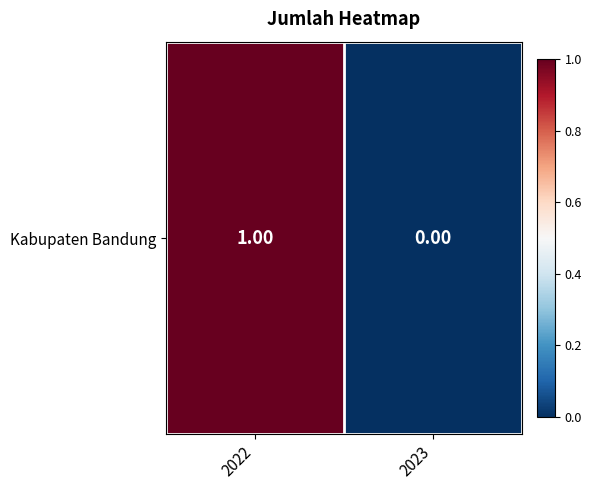

Count the number of data series in this chart.

1